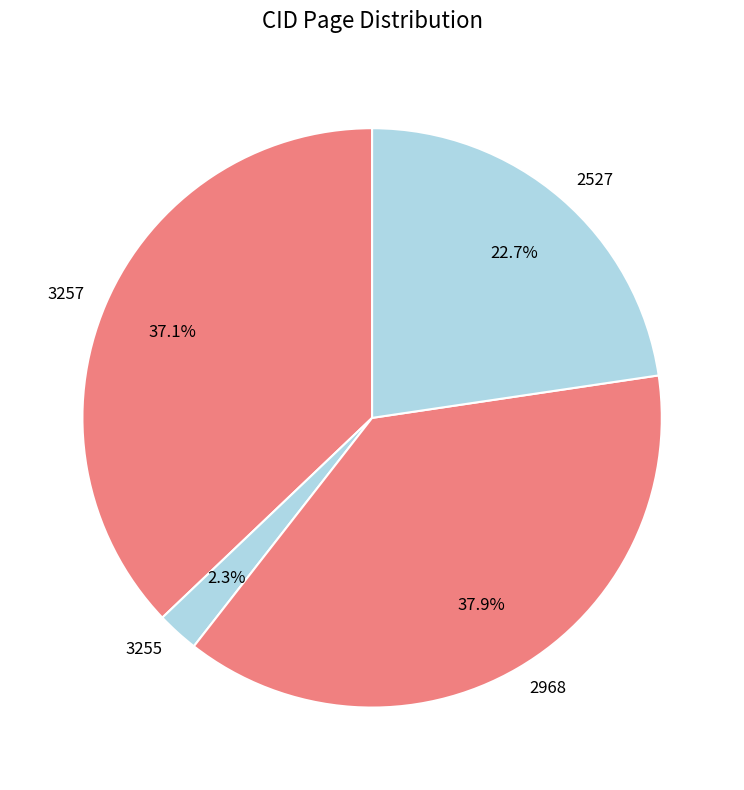

Between 2527 and 3257, which is larger?

3257